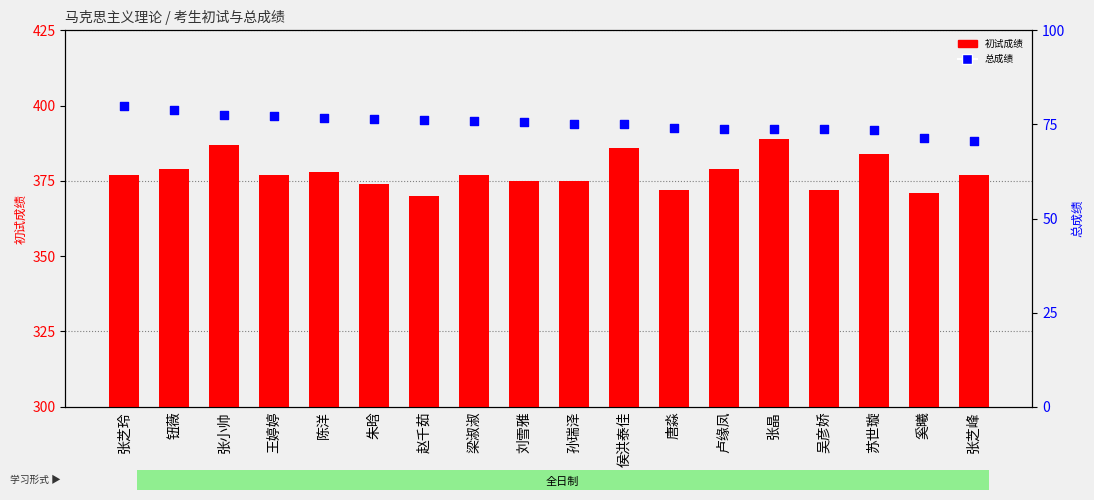

Which series reaches the maximum Y coordinate?

初试成绩